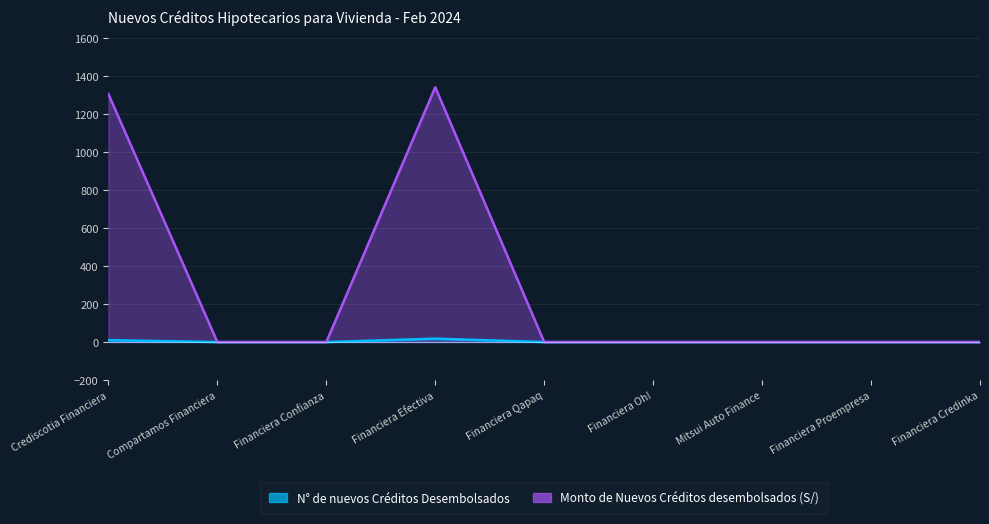

Reading right to left, list all the values displayed in this chart.

N° de nuevos Créditos Desembolsados: 0.0	0.0	0.0	0.0	0.0	18.0	0.0	0.0	10.0
Monto de Nuevos Créditos desembolsados (S/): 0.0	0.0	0.0	0.0	0.0	1341.7	0.0	0.0	1305.8